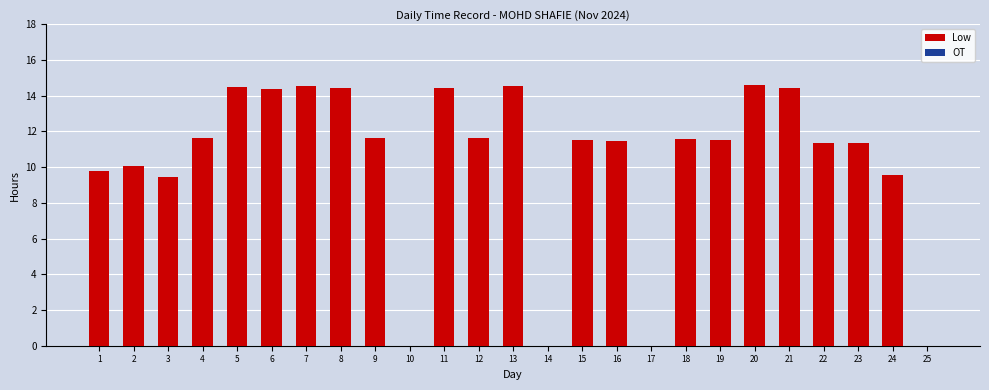

What is the maximum value shown in the chart?

14.6